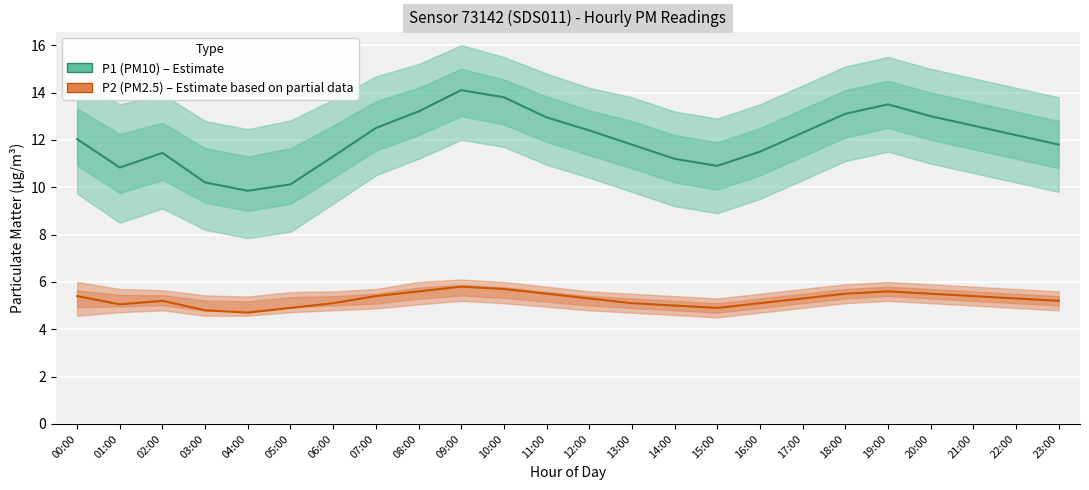

True or false: P1 (PM10) and P2 (PM2.5) cross at least once.

False